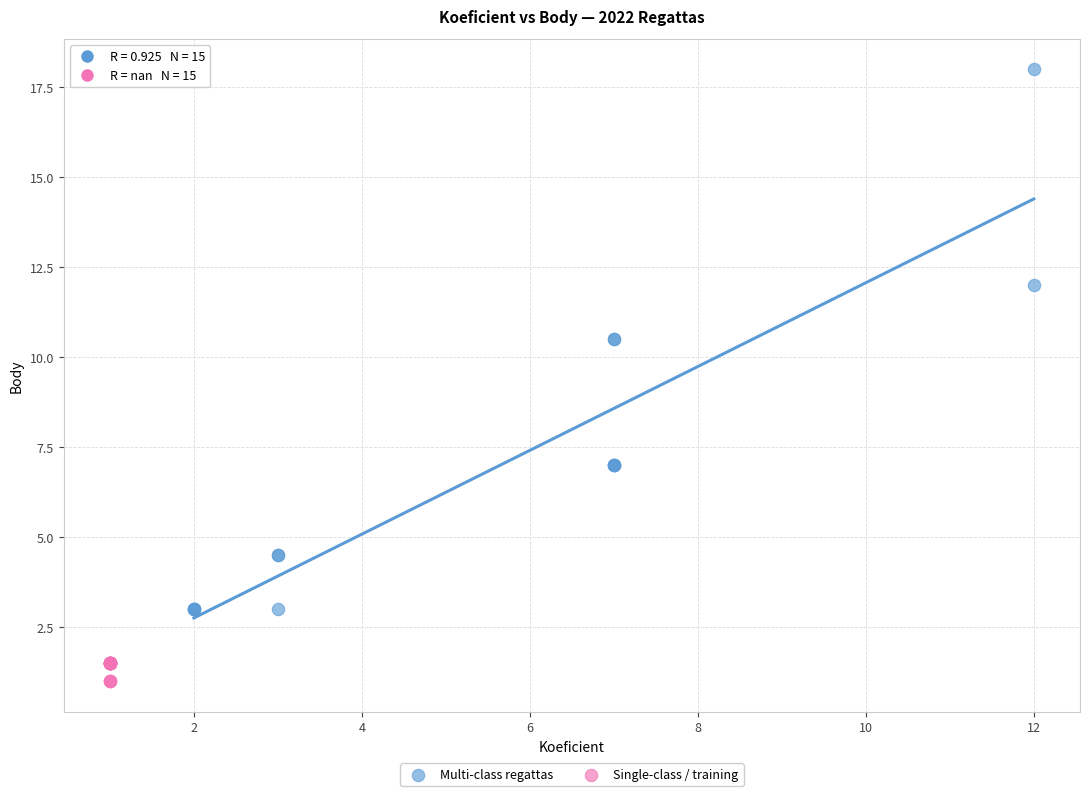

Which series has the widest spread of Y values?

Multi-class regattas